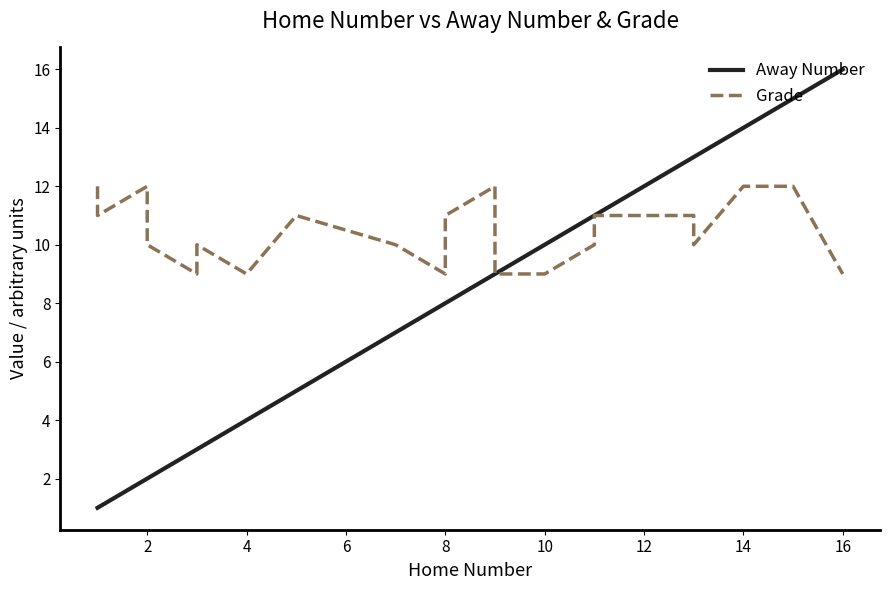

What is the value of the Grade point at the 24th from the left?

9